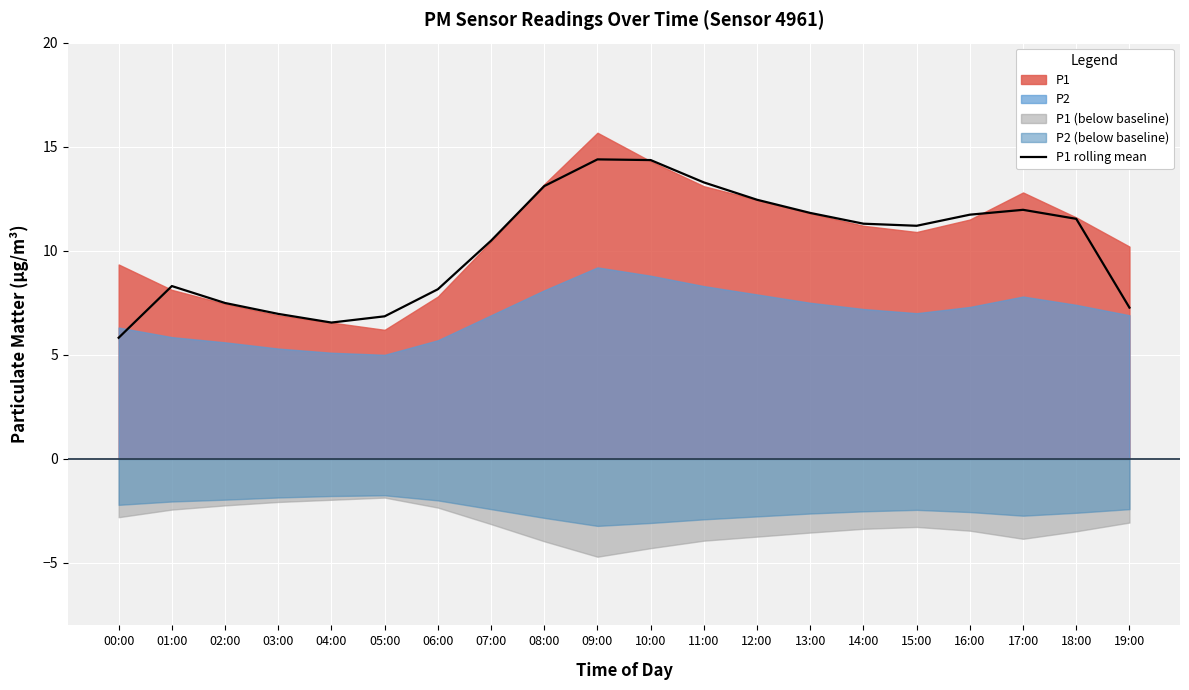

What position from the left is 08:00?

9